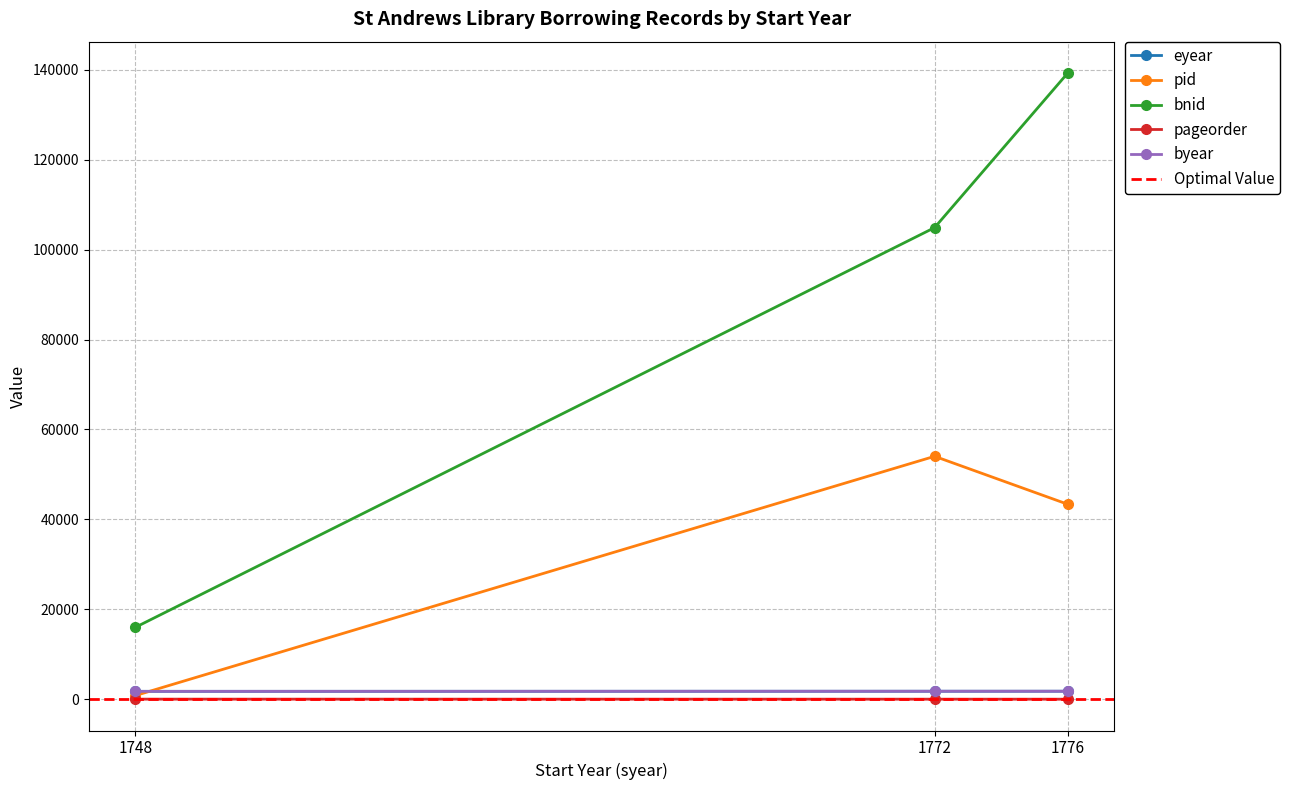

Reading left to right, list all the values displayed in this chart.

eyear: 1753	1776	1779
pid: 816	54029	43358
bnid: 15995	104897	139290
pageorder: 17	9	6
byear: 1749	1773	1777